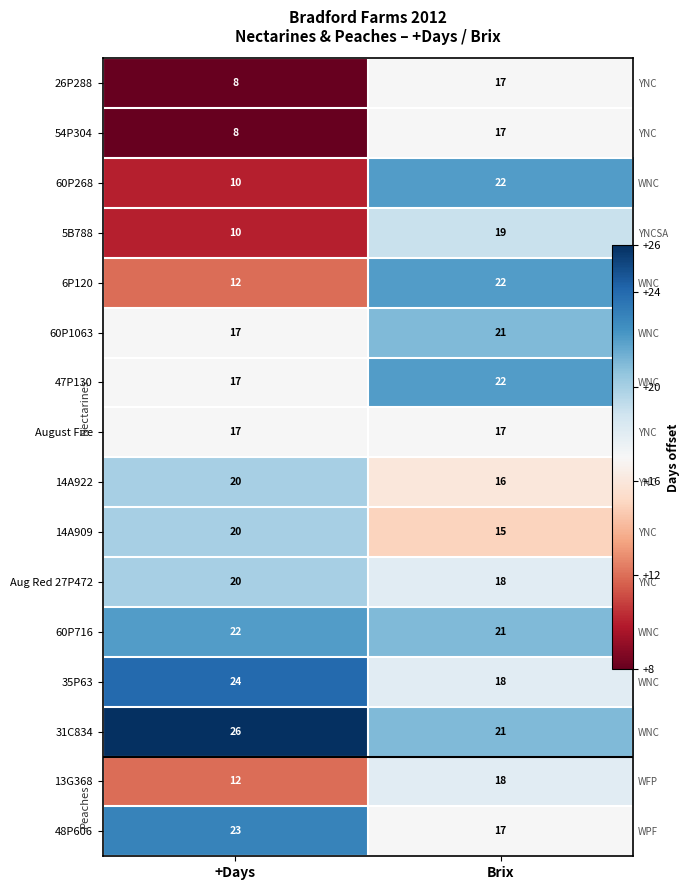

Where is 48P606 nearest to the value 20?

+Days